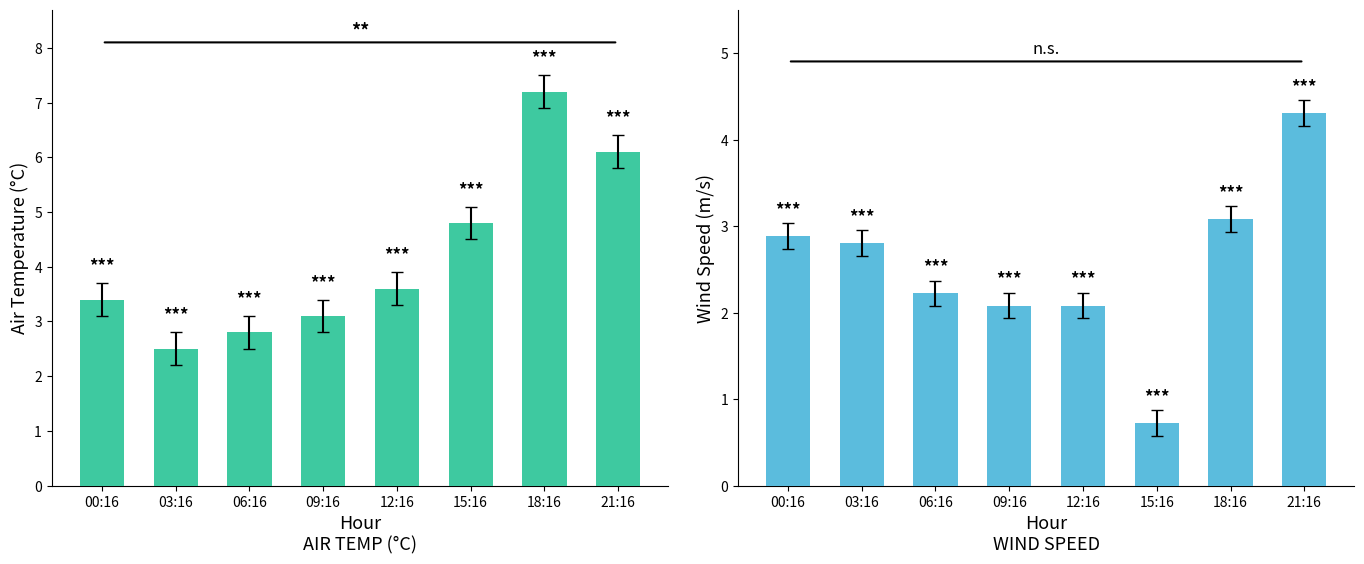

True or false: WIND_SPEED has a value of 3.8 at 00:16.

False